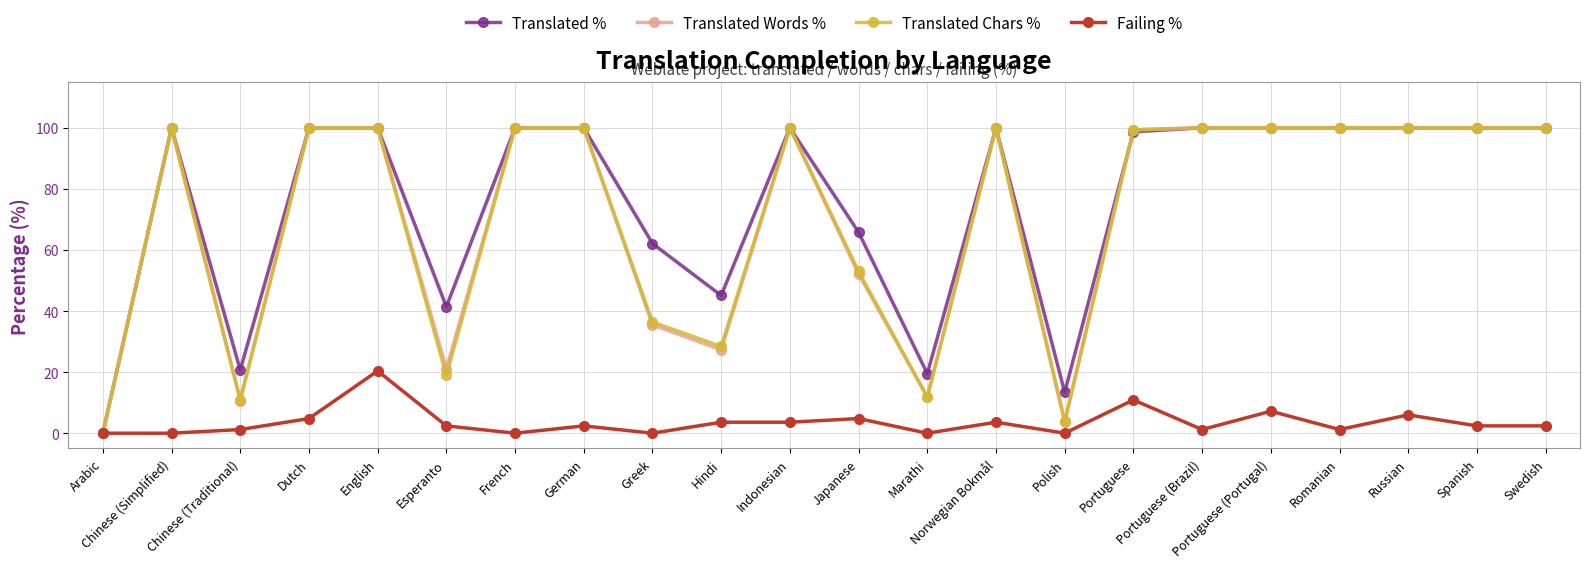

What is the greatest value displayed?

100.0